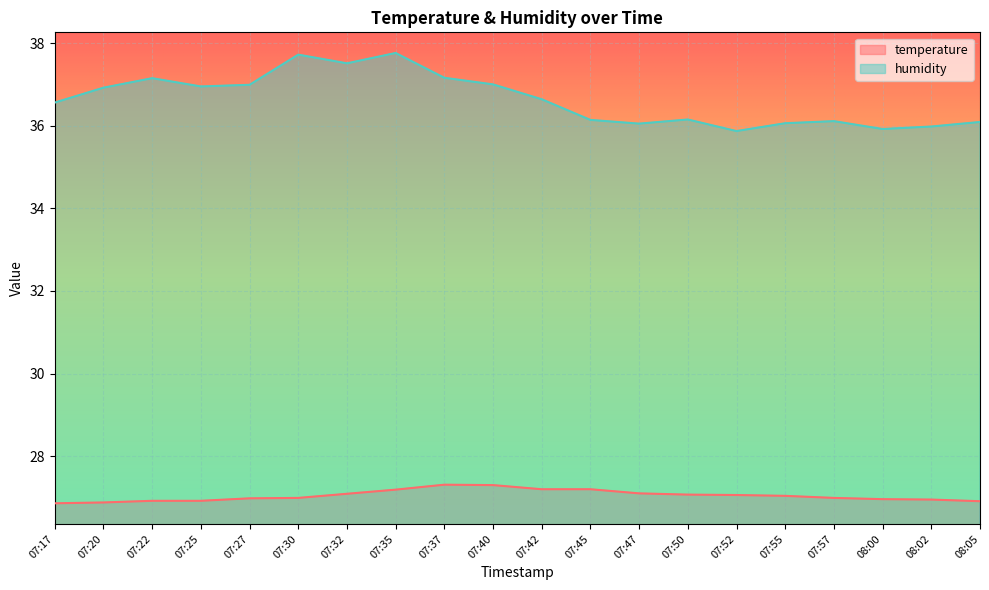

True or false: temperature and humidity cross at least once.

False